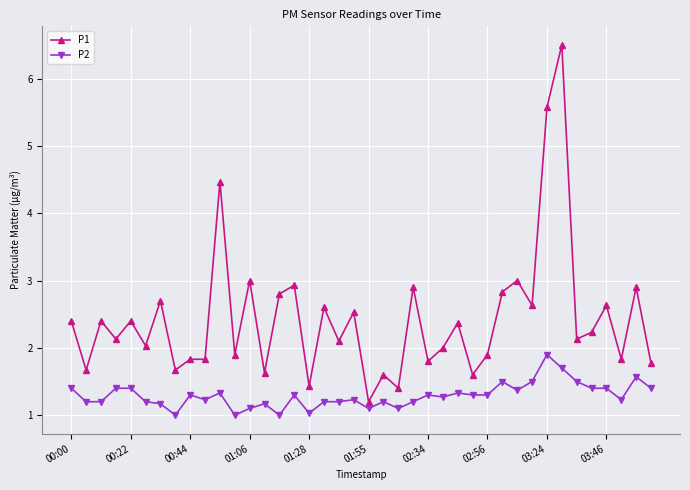

Does the chart have visible grid lines?

Yes